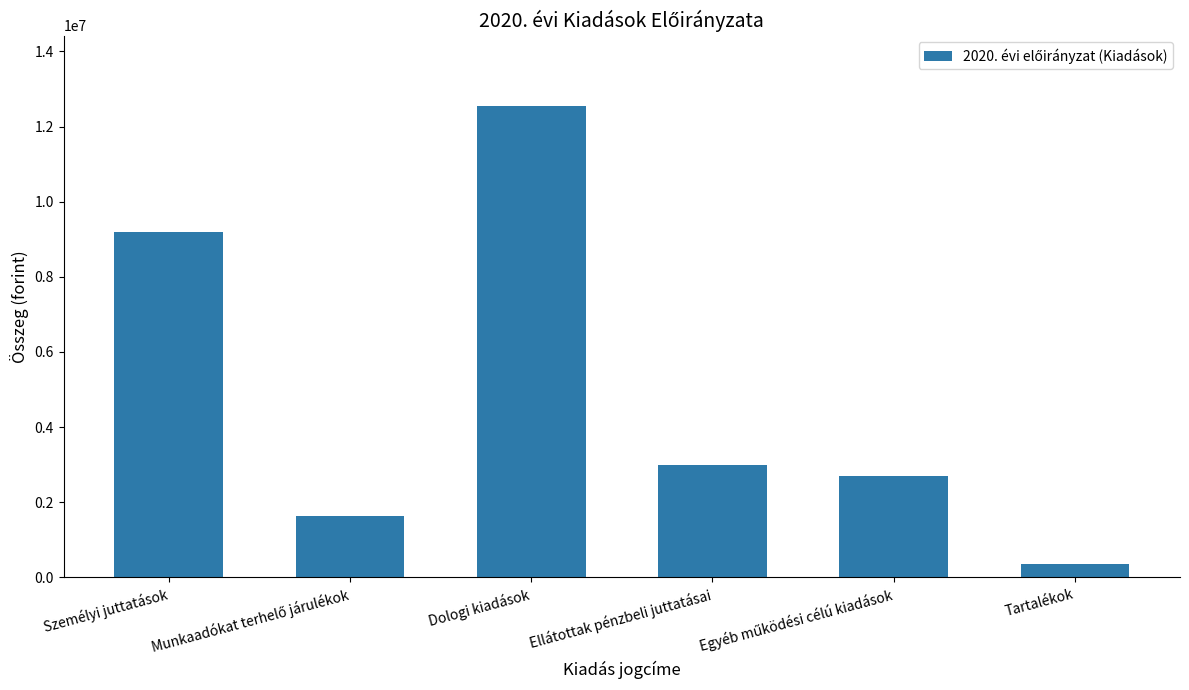

Between Dologi kiadások and Ellátottak pénzbeli juttatásai, which is larger?

Dologi kiadások